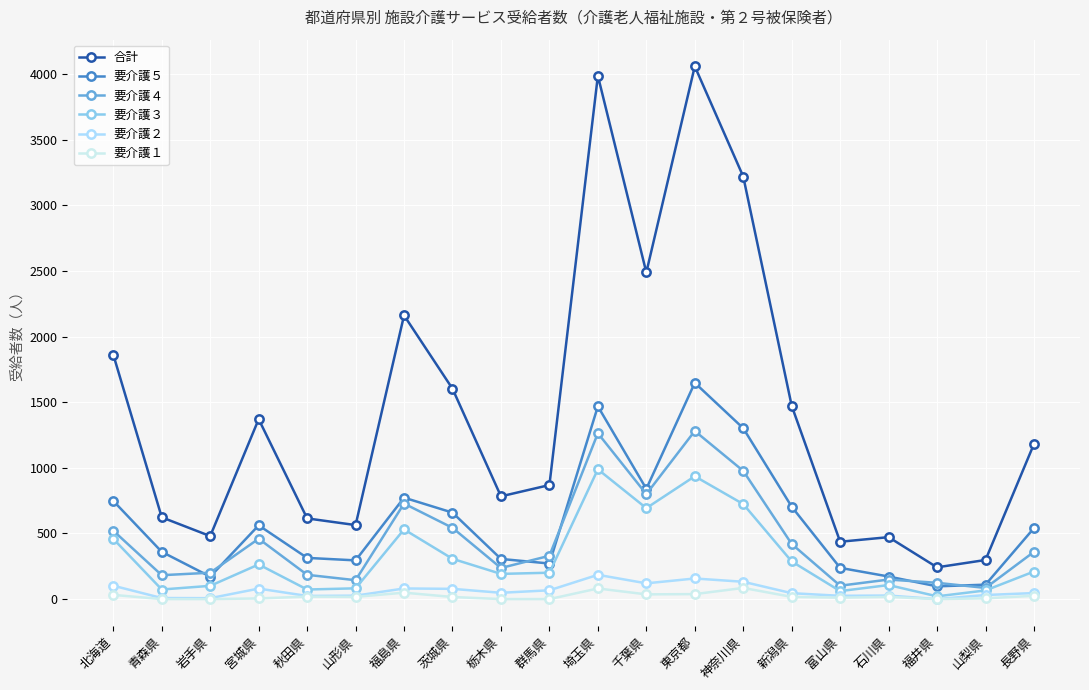

Where is the first local maximum for 要介護３?

宮城県